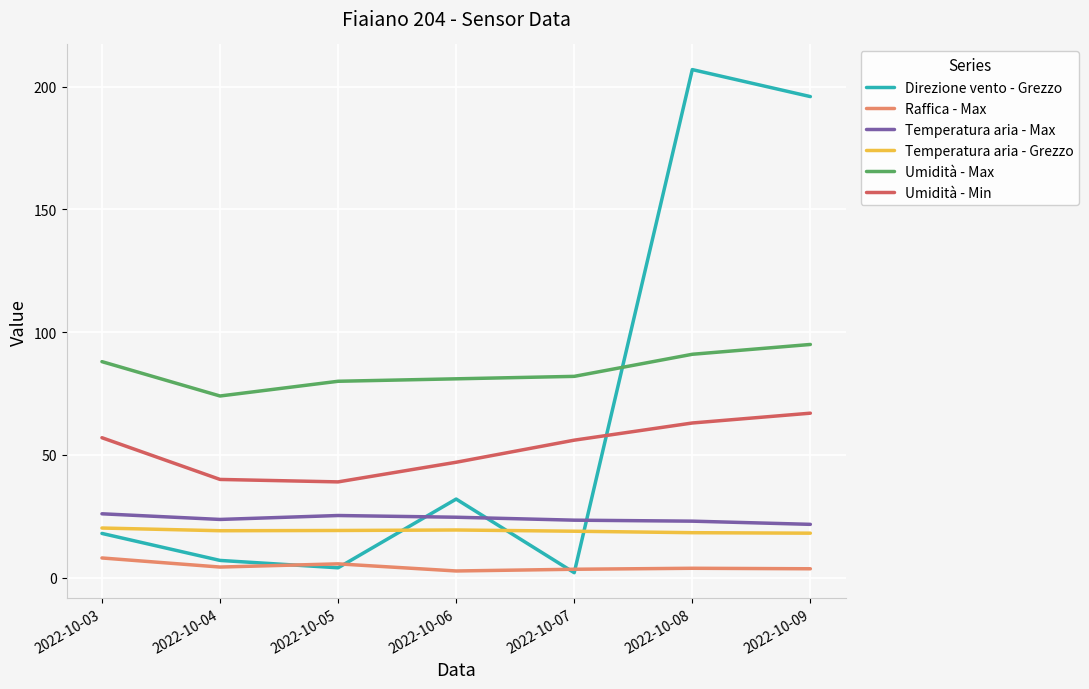

Does the chart display data point markers on the line(s)?

No